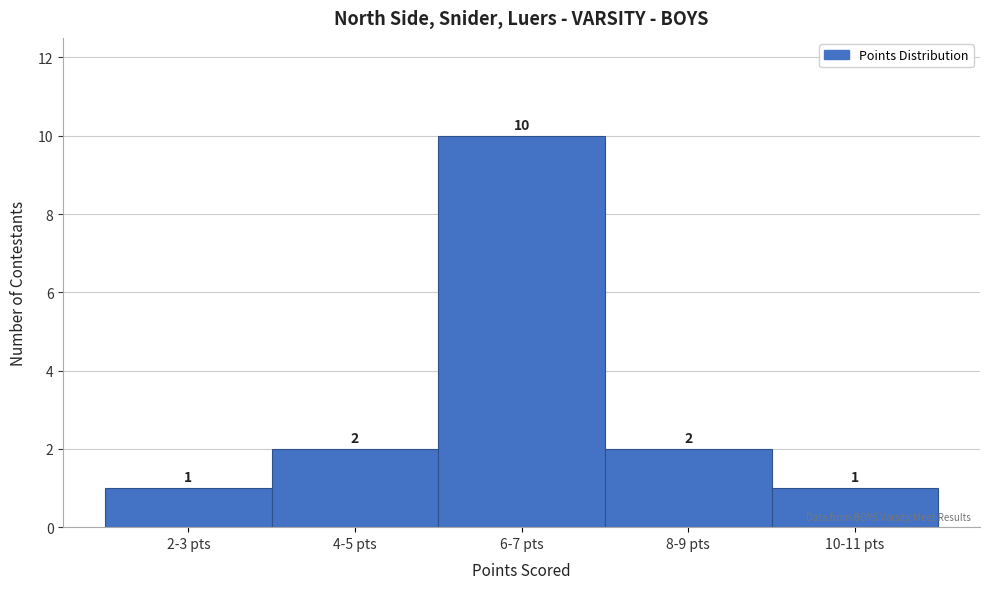

Reading left to right, list all the values displayed in this chart.

1	2	10	2	1